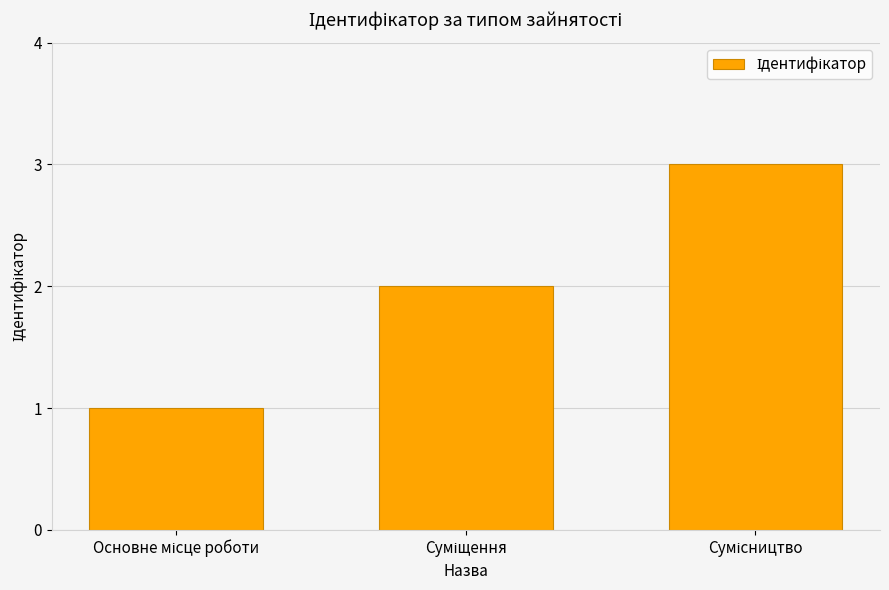

How many values are below 2?

1